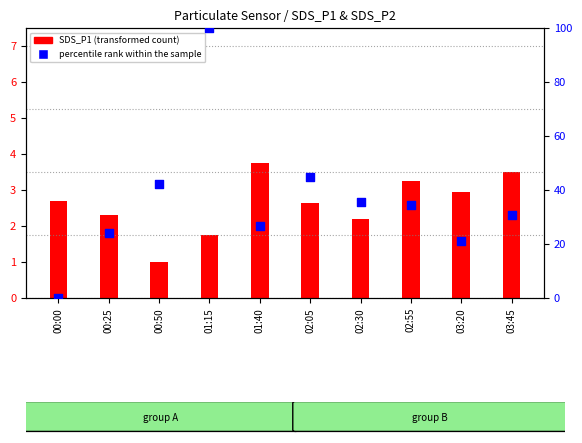

What are all the series names shown in the legend?

SDS_P1 (transformed count), percentile rank within the sample